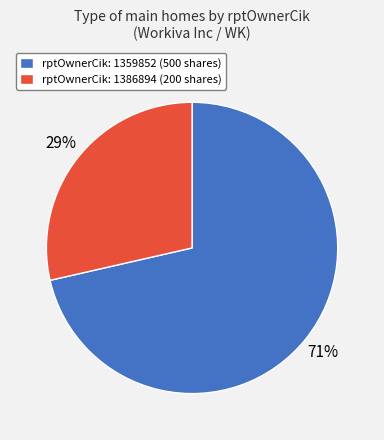

How many slices are in this pie chart?

2